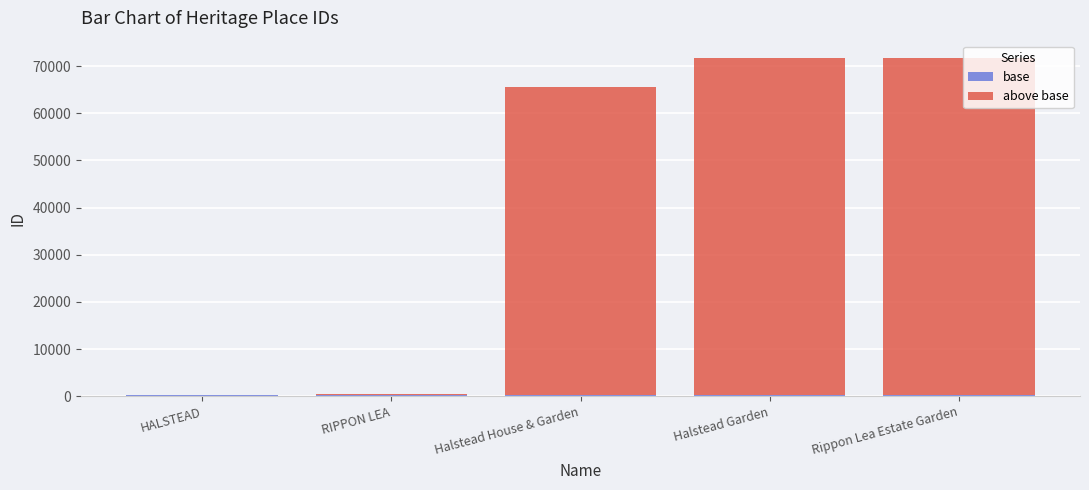

How many series are shown in this chart?

2